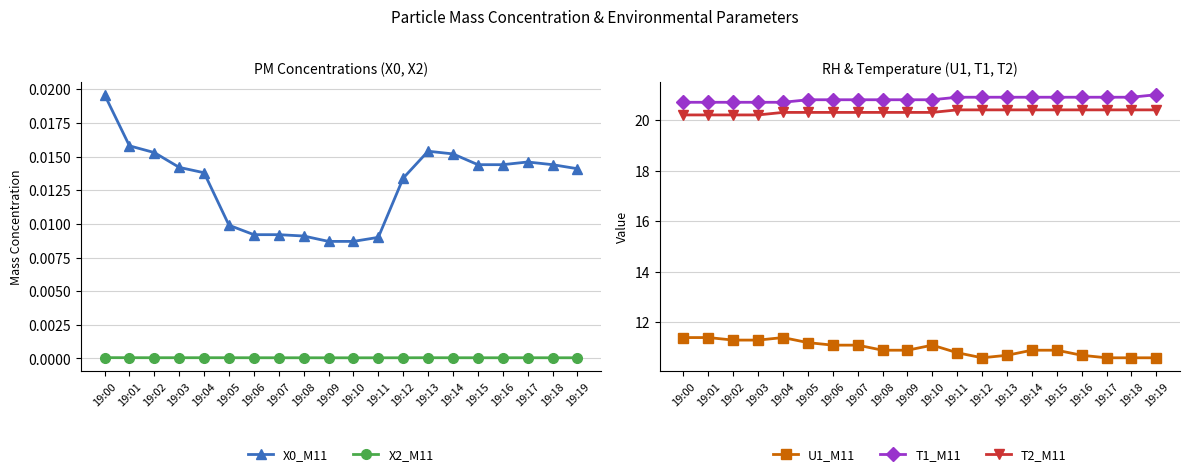

How many X0_M11 values are between 0 and 1?

20